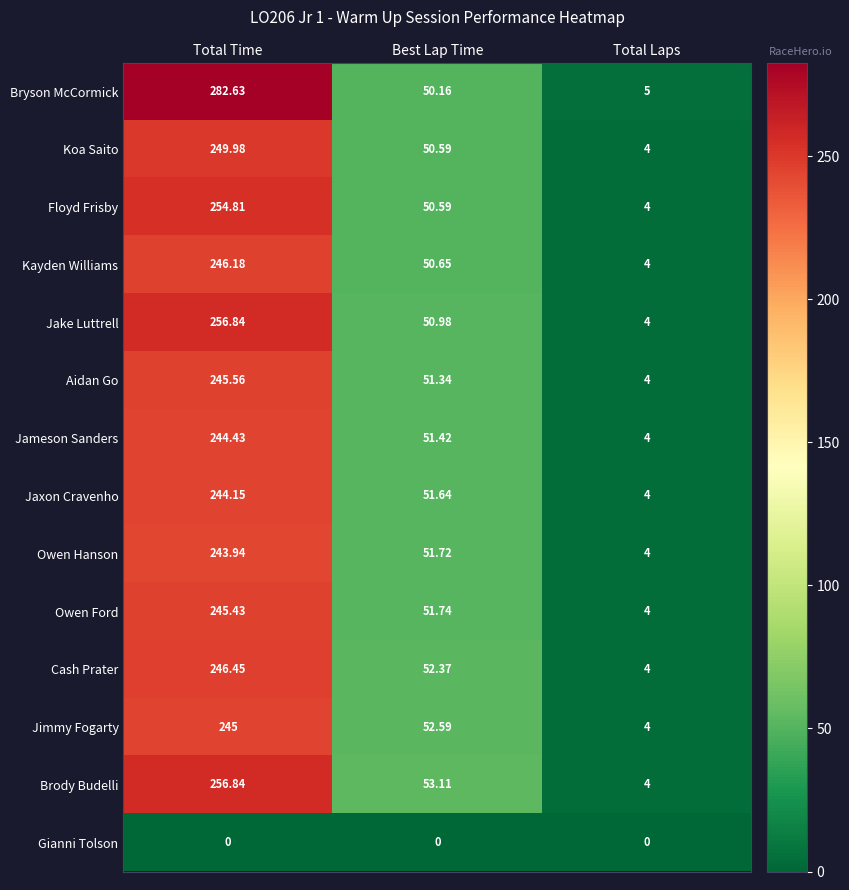

At which label is Owen Ford closest to 124?

Best Lap Time